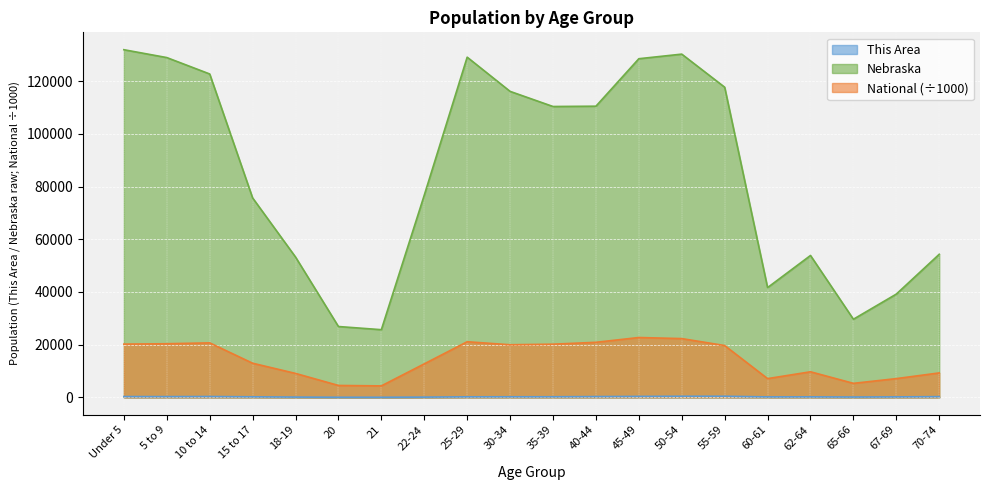

How many lines are shown in the chart?

3